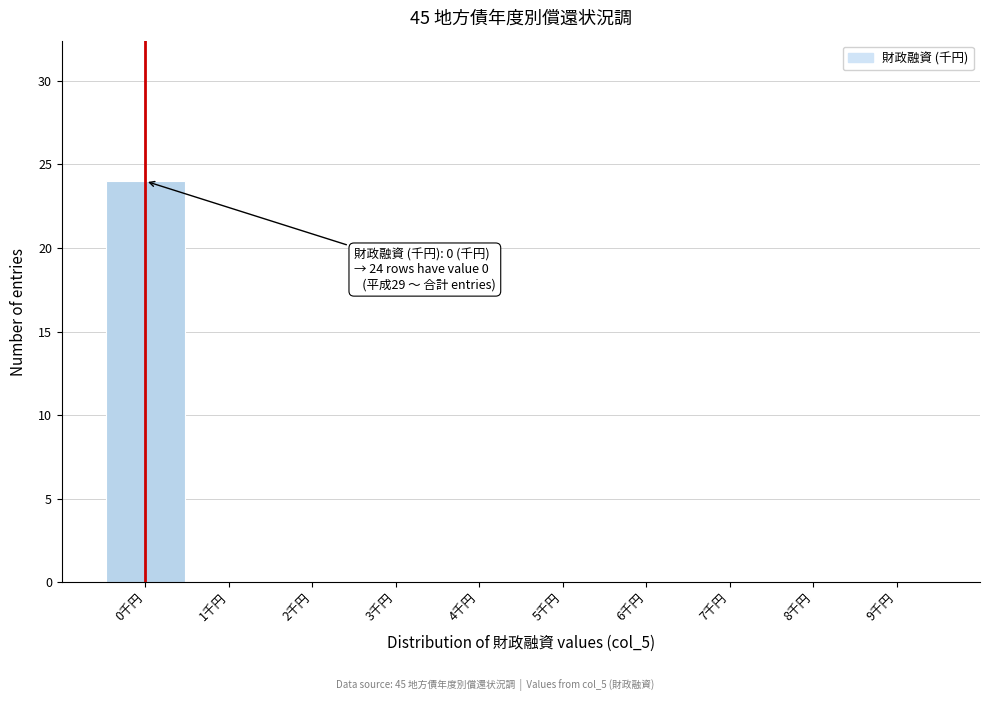

Which range on the x-axis has the tallest bar?

-0.5 to 0.5